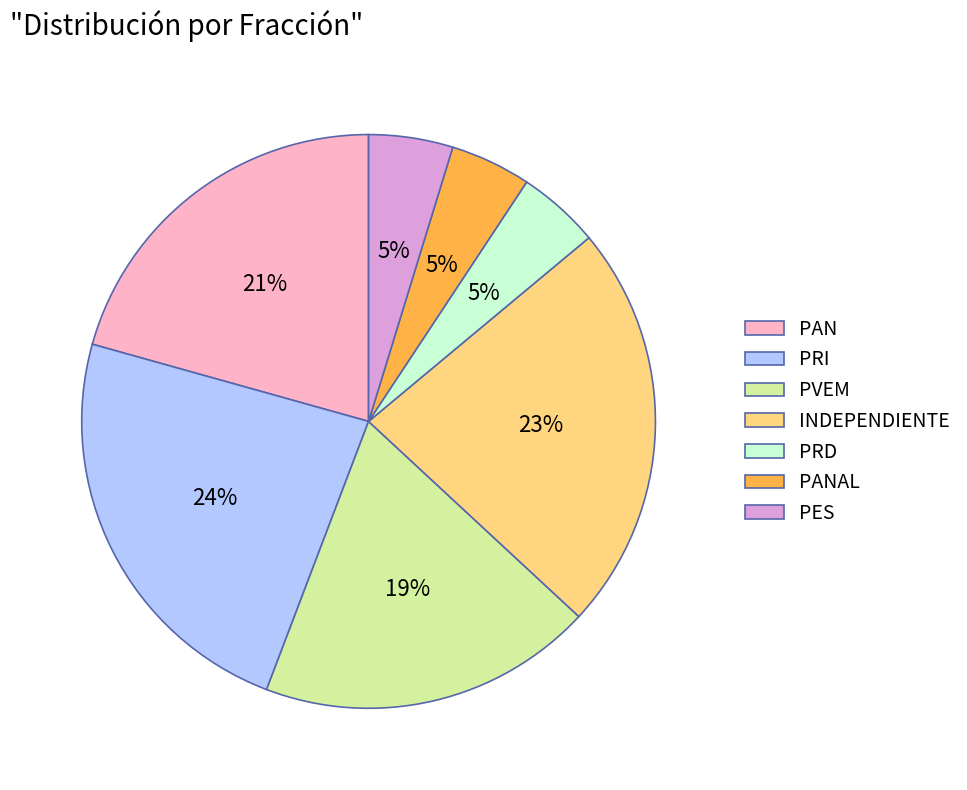

Is there a majority slice in this chart?

No